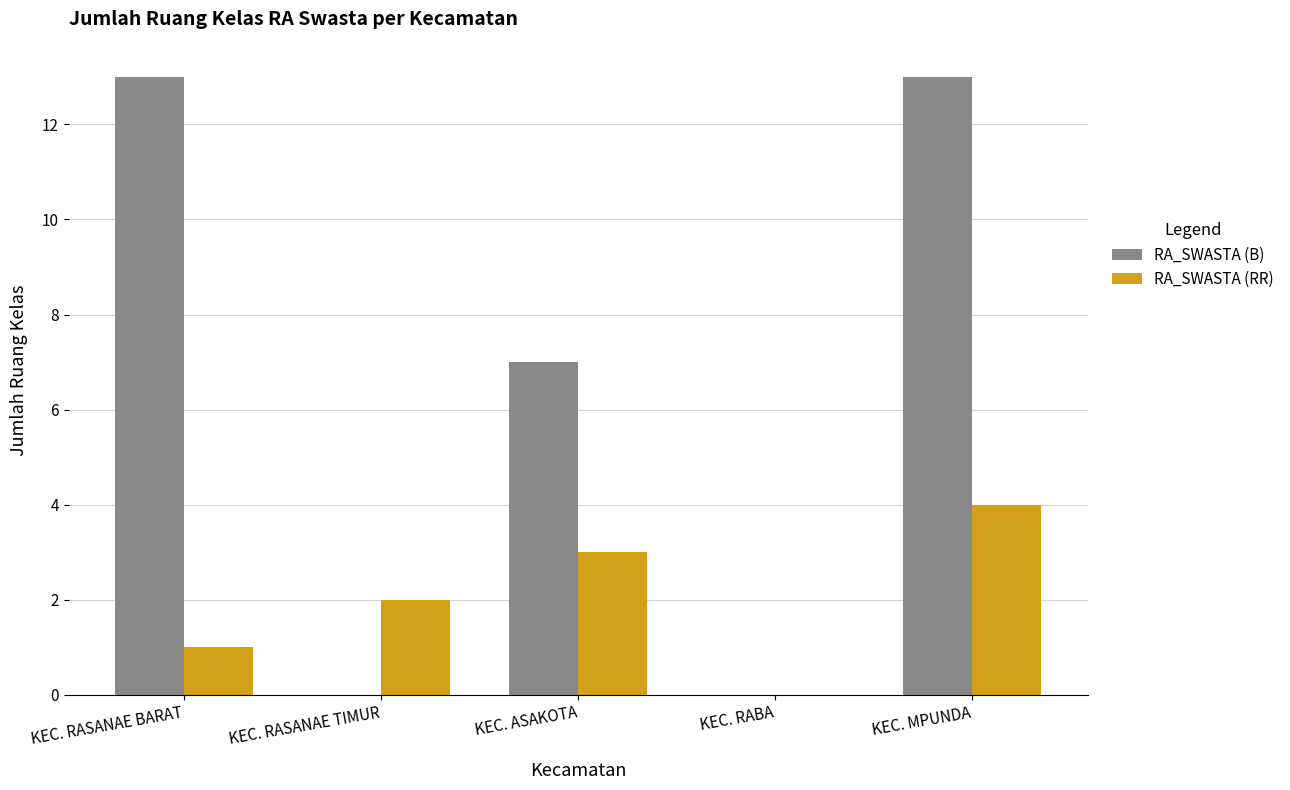

How many groups of bars are there?

5